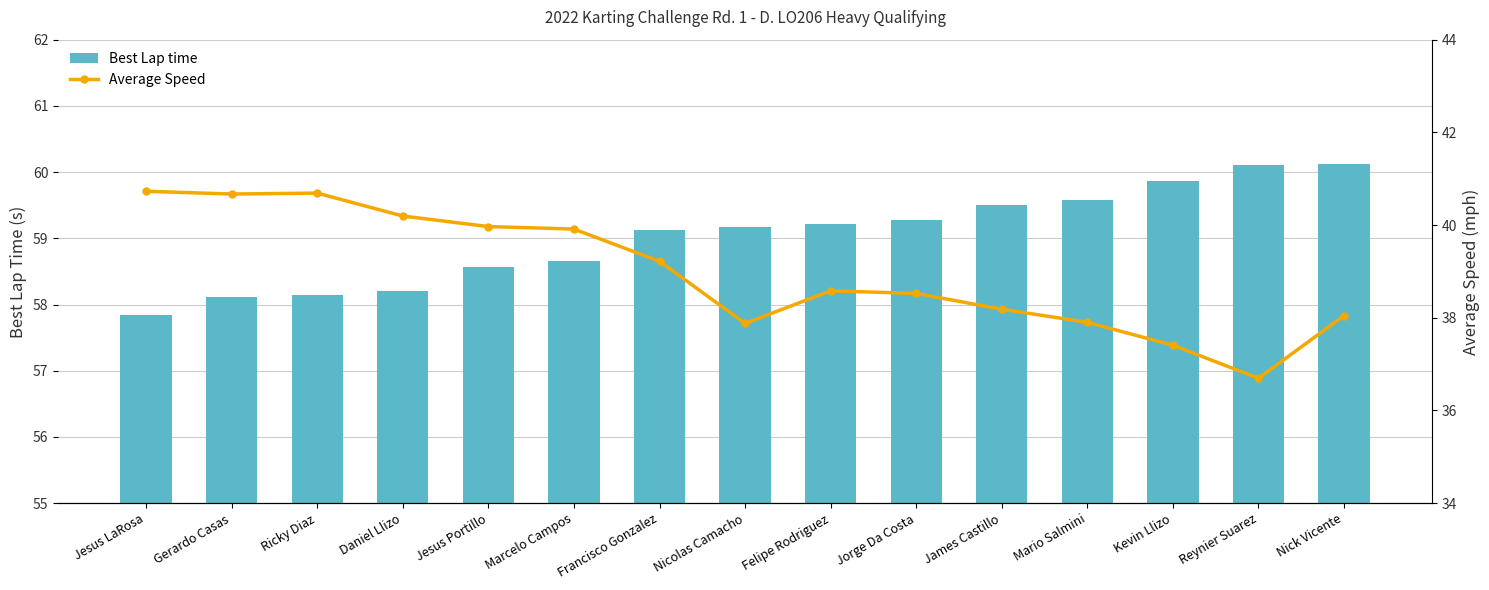

What value does the Best Lap time series have at Nick Vicente?

60.1